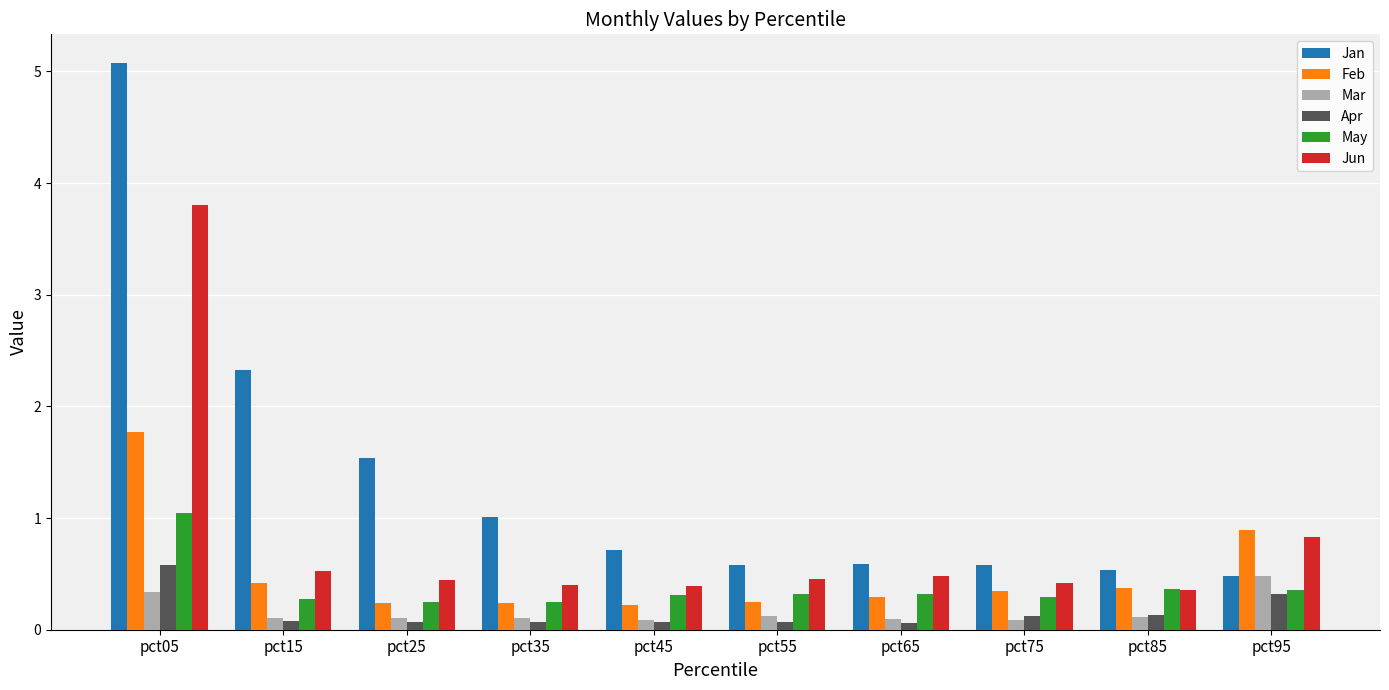

Count the number of categories in the chart.

10